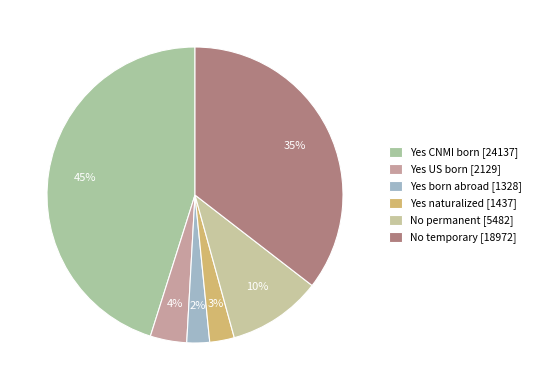

Is it true that No temporary [18972] is 22% of the pie?

False